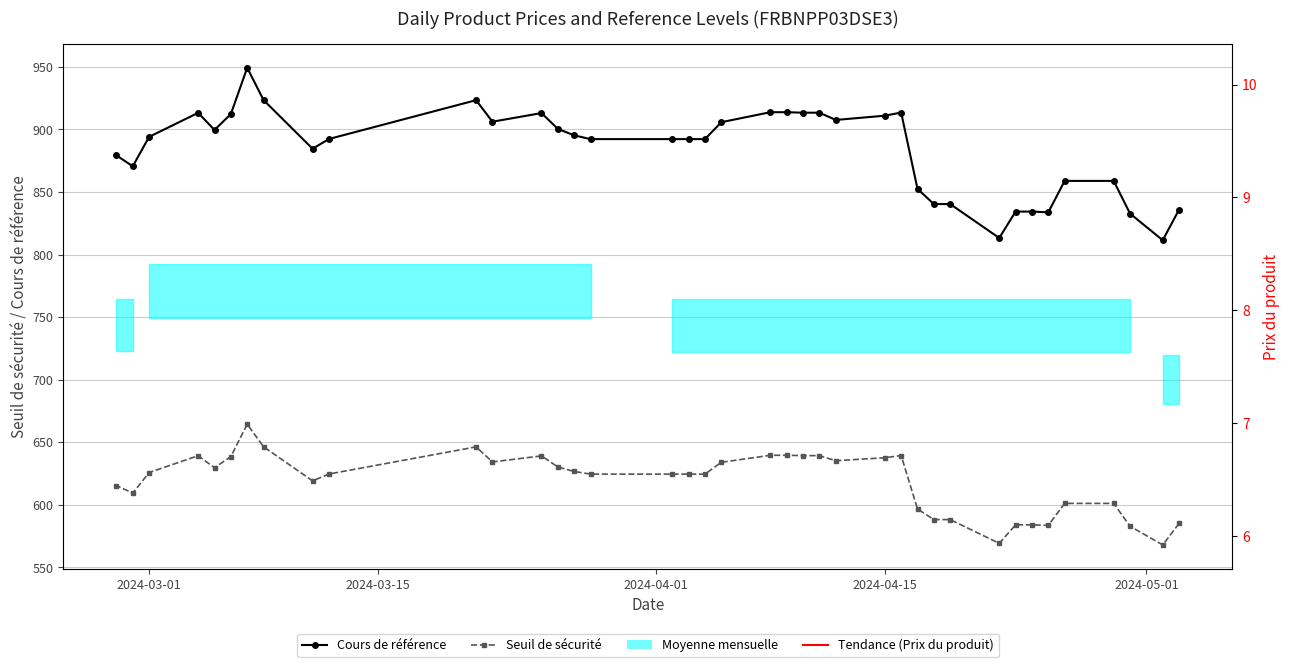

True or false: Seuil de sécurité and Cours de référence intersect in this chart.

False